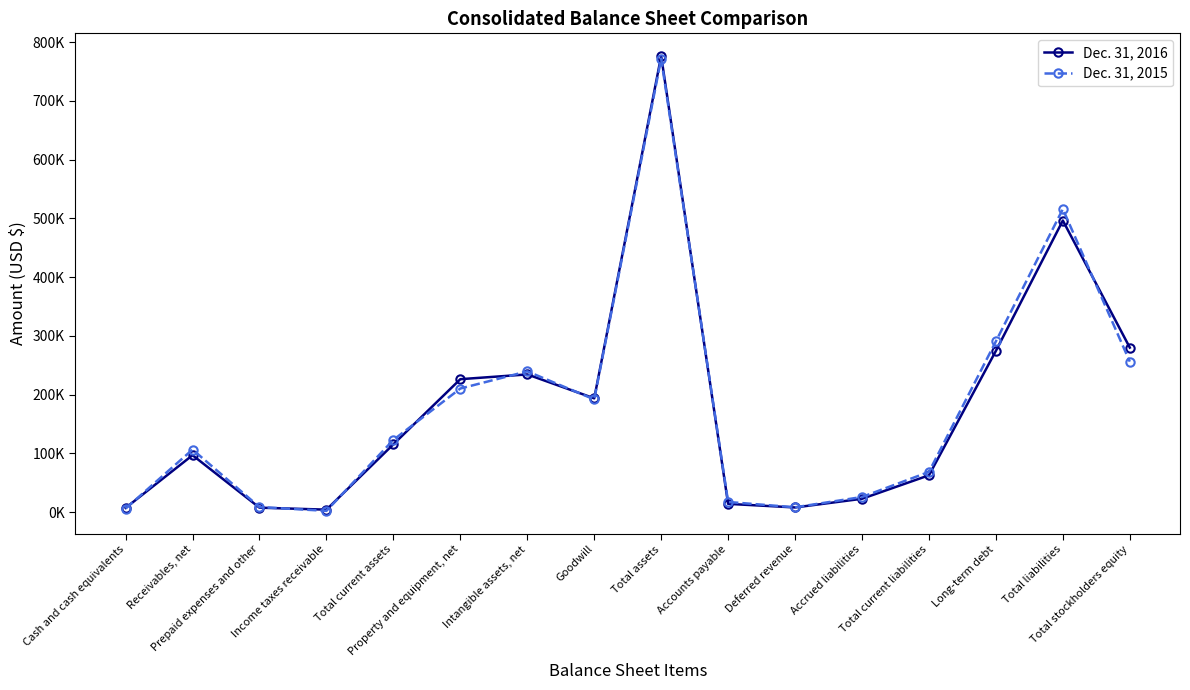

The Dec. 31, 2016 series shows 7820 at Deferred revenue. True or false?

True